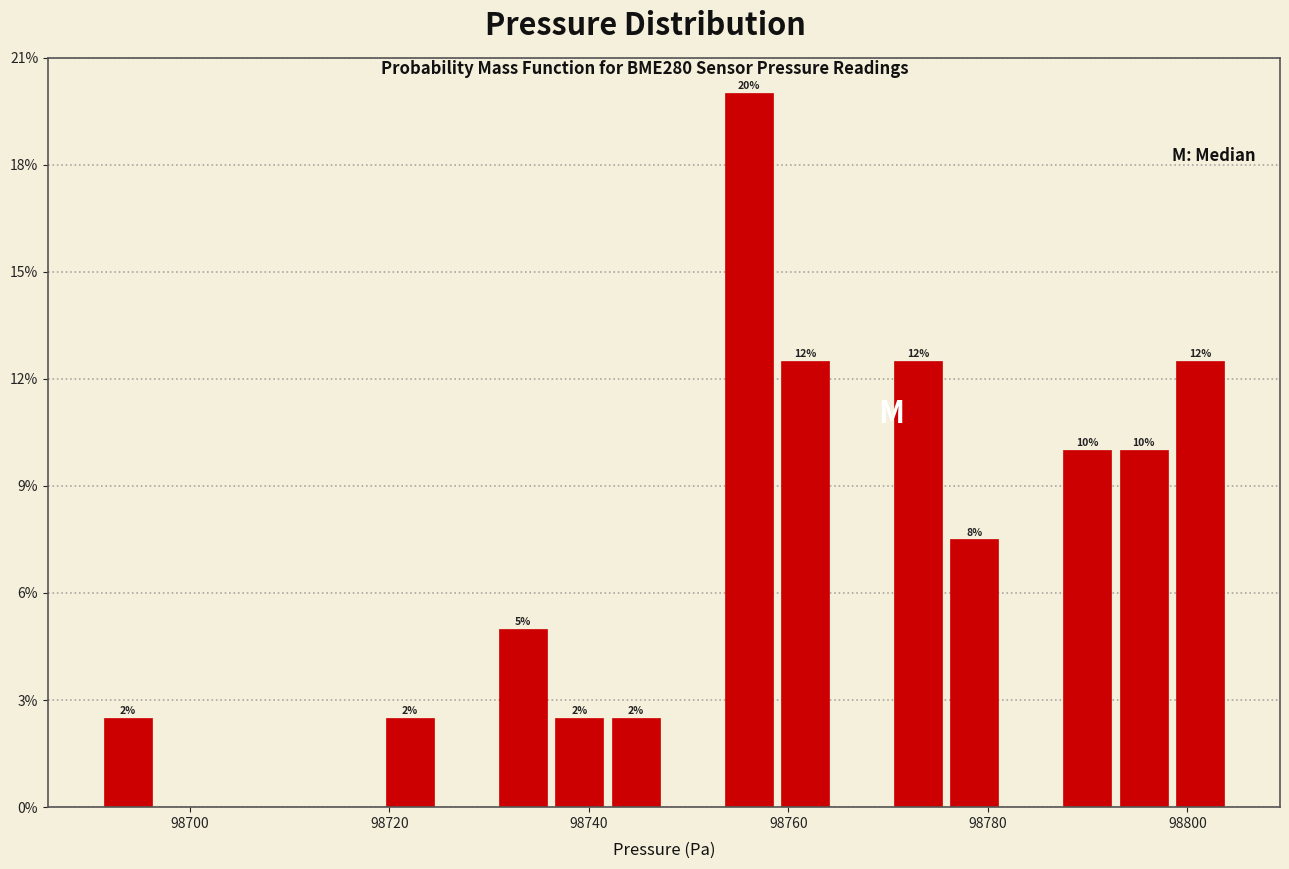

Read against the x-axis, roughly where is the centre of the tallest bar?

98756